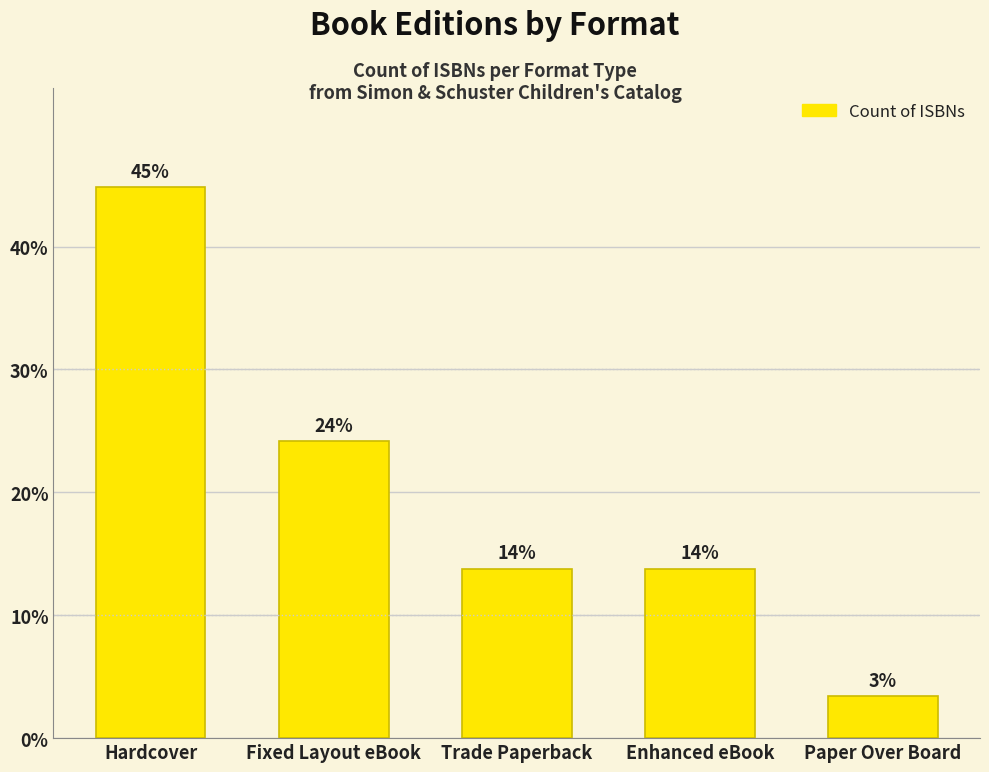

What is the ratio of the value at Enhanced eBook to the value at Fixed Layout eBook?

0.6